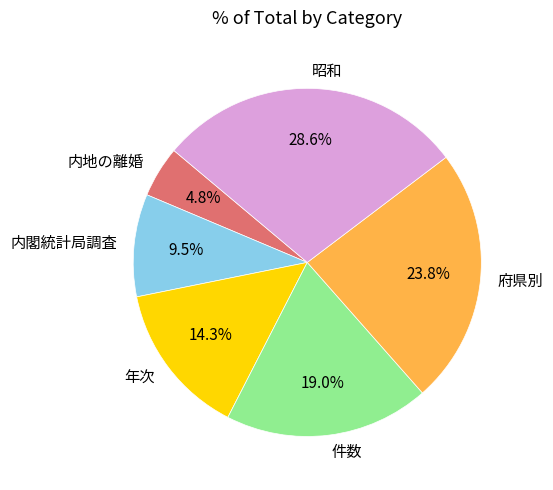

Do 年次 and 府県別 together represent more than half of the pie?

No